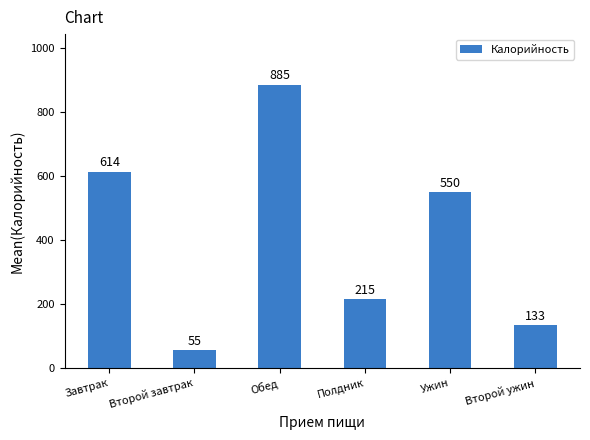

What position from the left is Второй завтрак?

2